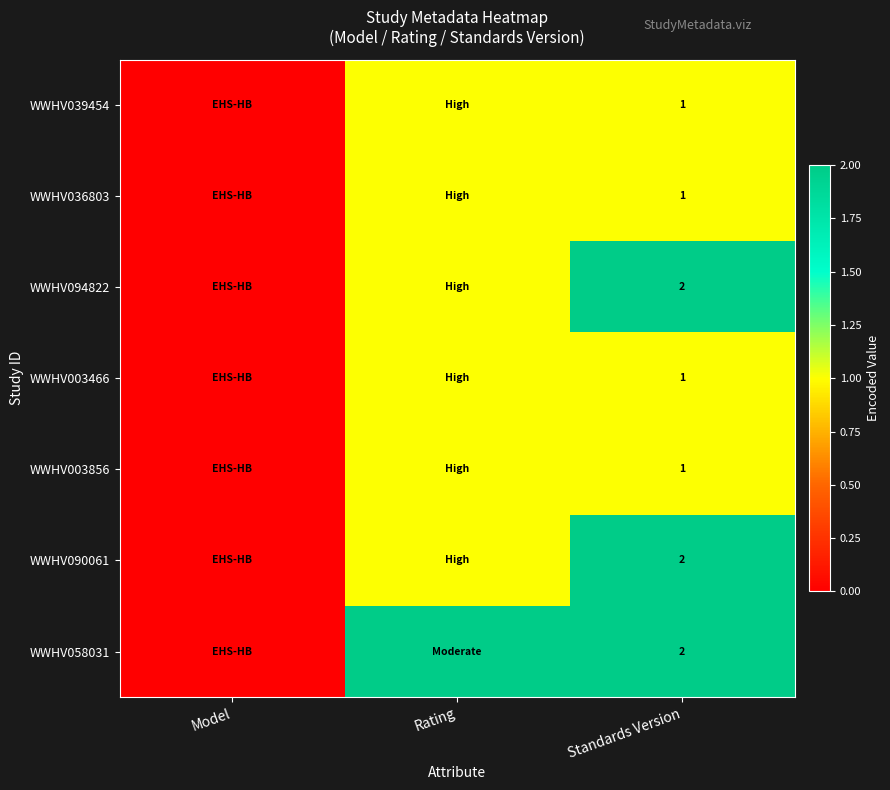

What is the difference between the highest and lowest values at Standards Version?

1